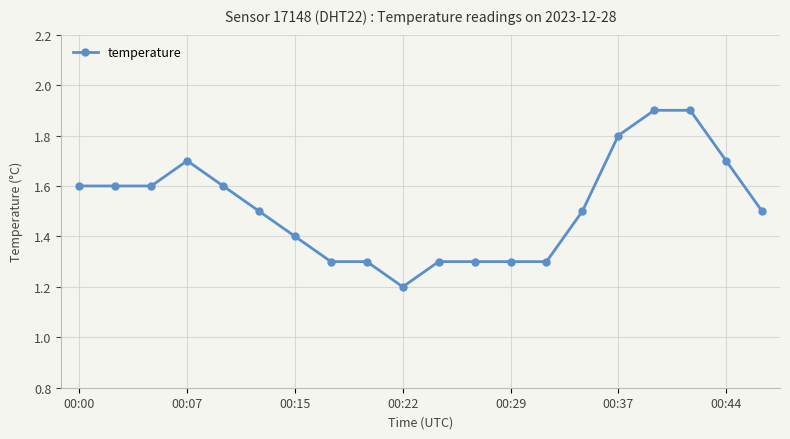

Count the values in the range 1 to 2.

20